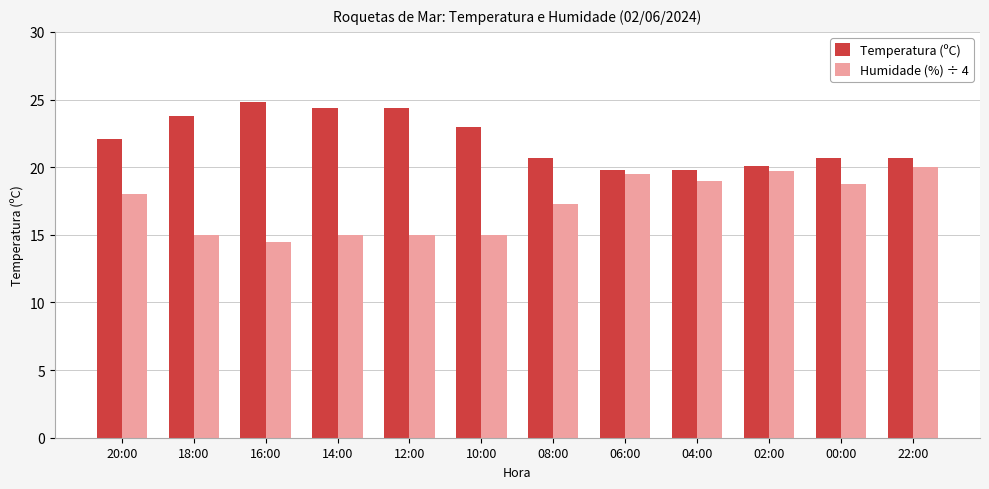

What is the difference between the maximum and minimum values in the Humidade (%) ÷ 4 series?

5.5